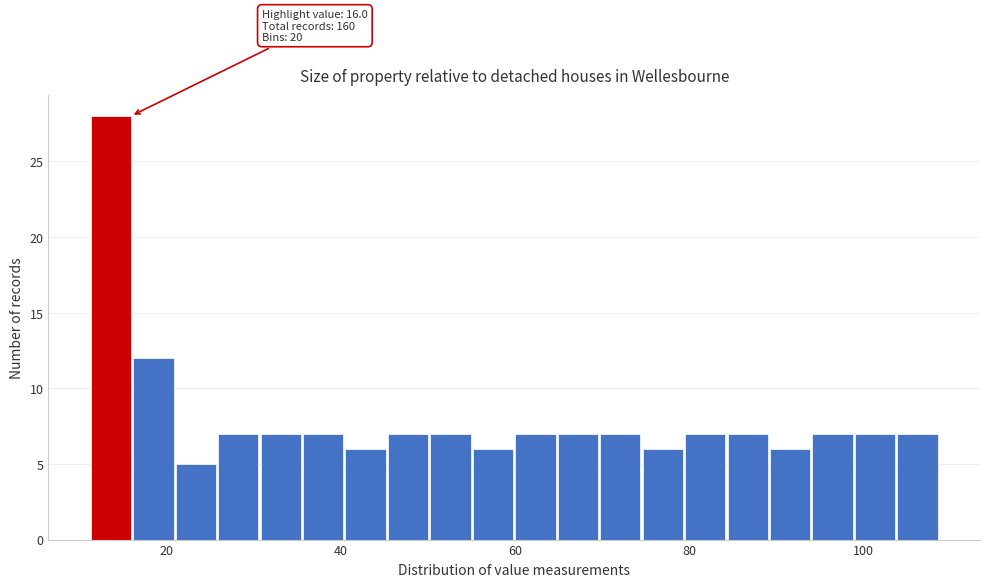

Read against the x-axis, roughly where is the centre of the tallest bar?

14